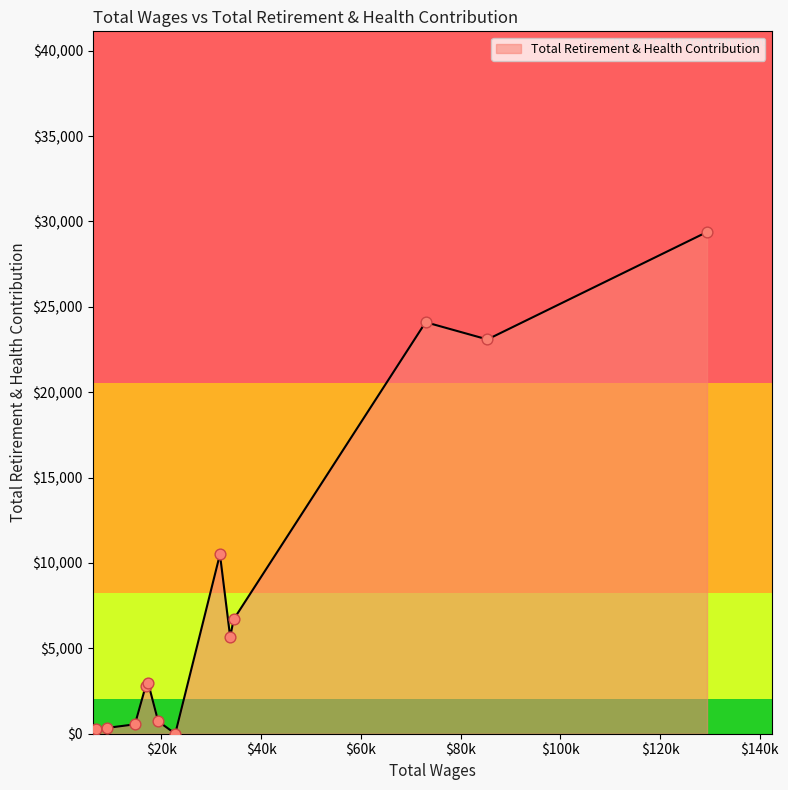

What is the difference between the maximum and minimum values?

29380